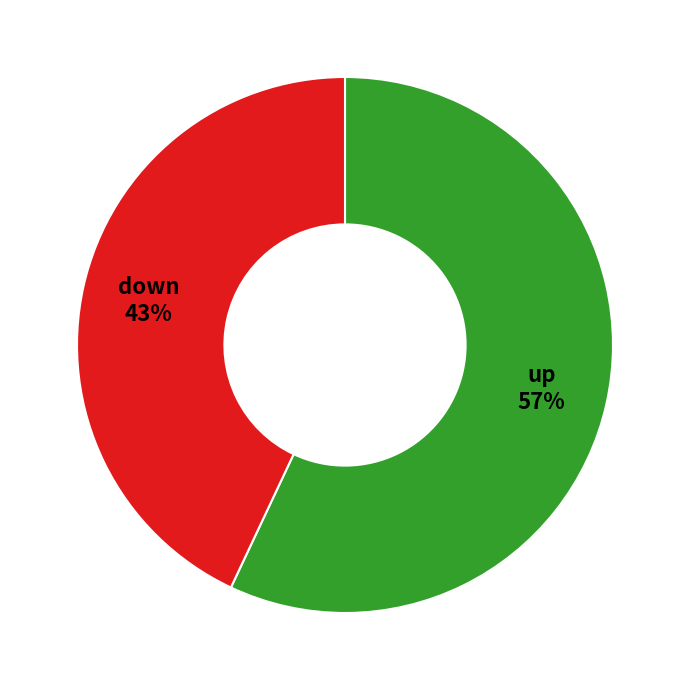

To the nearest percent, what is the difference between the largest and smallest slice percentages?

14%